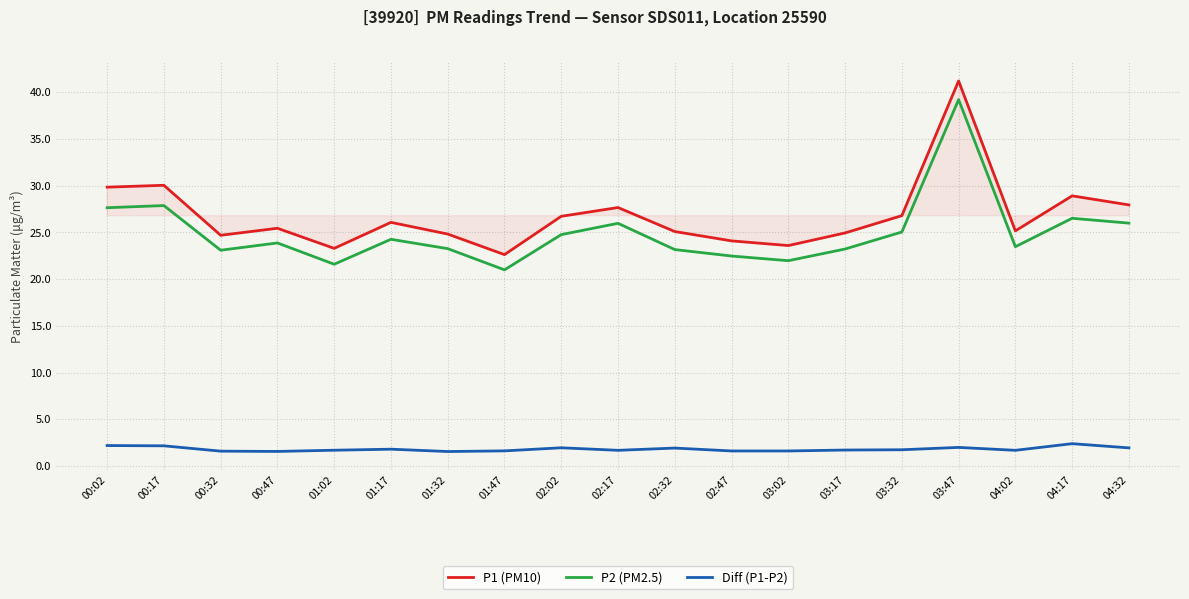

True or false: Diff (P1-P2) has a value of 1.7 at 01:02.

True